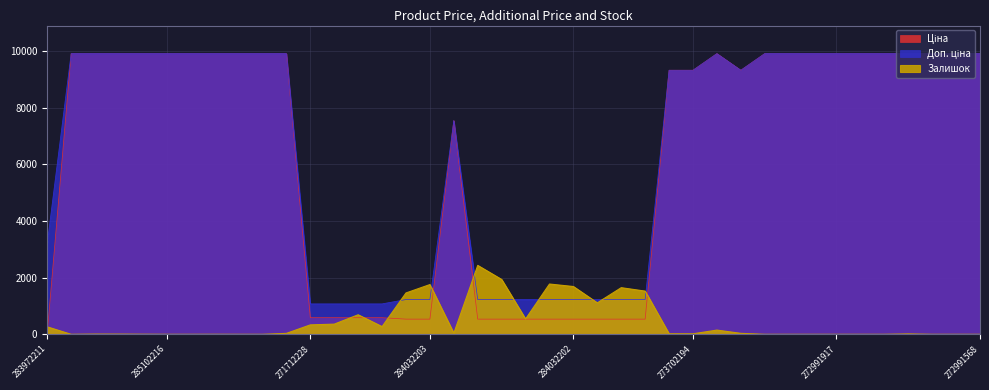

Read the Доп. ціна value at 283972211.

3205.0